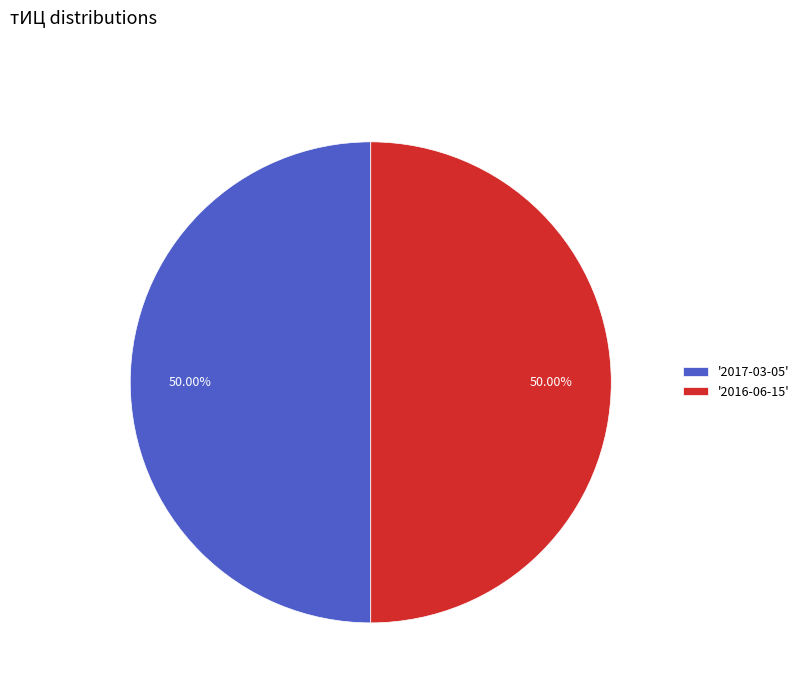

What is the ratio of the value at '2017-03-05' to the value at '2016-06-15'?

1.0